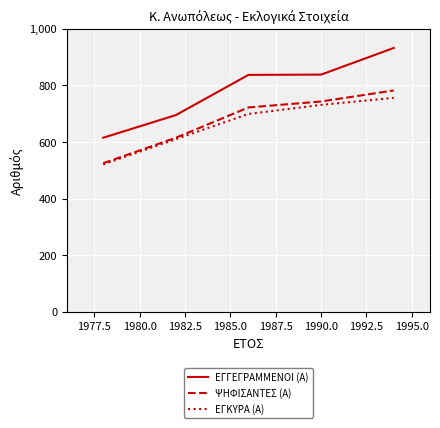

Which series has the largest total across all categories?

ΕΓΓΕΓΡΑΜΜΕΝΟΙ (Α)